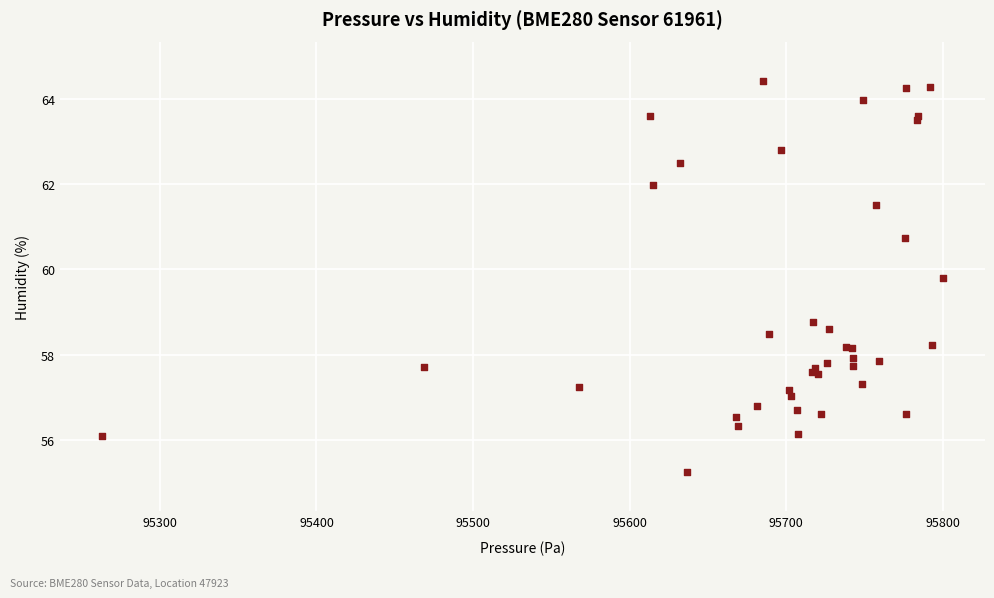

What Y value in the scatter plot is closest to 59?

58.8